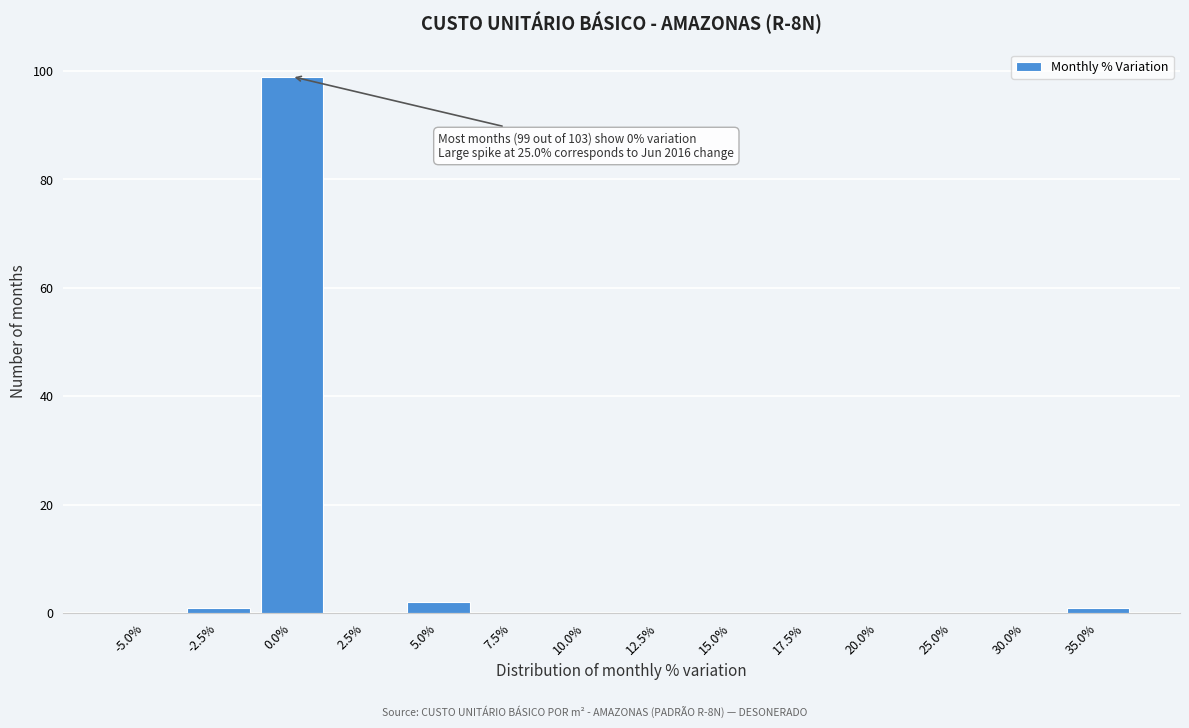

Reading left to right, transcribe all the data shown in this chart.

-5.0%=0	-2.5%=1	0.0%=99	2.5%=0	5.0%=2	7.5%=0	10.0%=0	12.5%=0	15.0%=0	17.5%=0	20.0%=0	25.0%=0	30.0%=0	35.0%=1